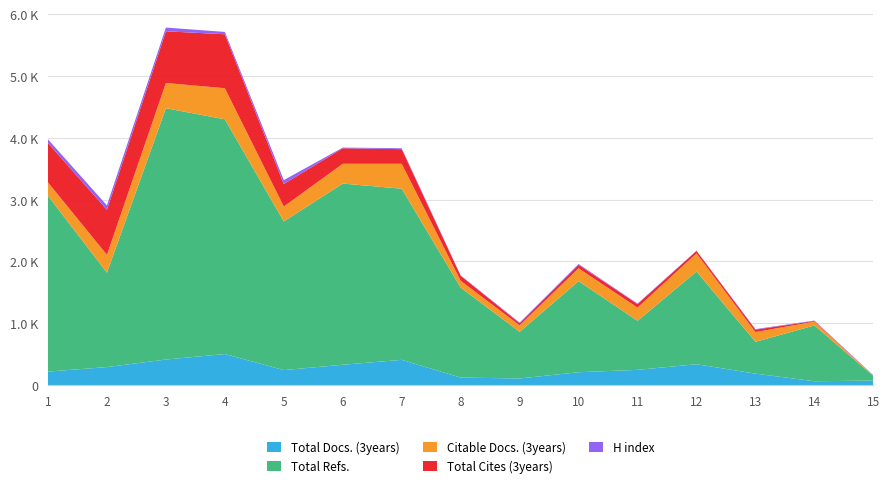

Reading left to right, what are all the values shown in this chart?

Total Docs. (3years): 1=219	2=292	3=414	4=503	5=243	6=330	7=409	8=122	9=108	10=209	11=247	12=338	13=186	14=63	15=74
Total Refs.: 1=2844	2=1526	3=4063	4=3795	5=2404	6=2929	7=2767	8=1455	9=754	10=1473	11=794	12=1499	13=515	14=902	15=74
Citable Docs. (3years): 1=215	2=289	3=408	4=503	5=241	6=320	7=403	8=111	9=105	10=207	11=213	12=293	13=157	14=62	15=2
Total Cites (3years): 1=637	2=727	3=836	4=872	5=364	6=251	7=236	8=80	9=33	10=56	11=56	12=40	13=39	14=10	15=2
H index: 1=59	2=72	3=60	4=38	5=63	6=11	7=15	8=6	9=12	10=14	11=9	12=4	13=9	14=7	15=7